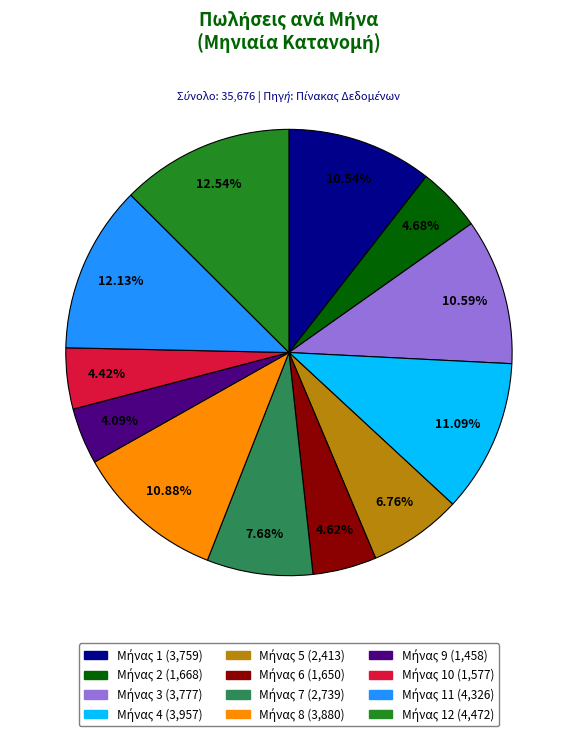

Is there a majority slice in this chart?

No